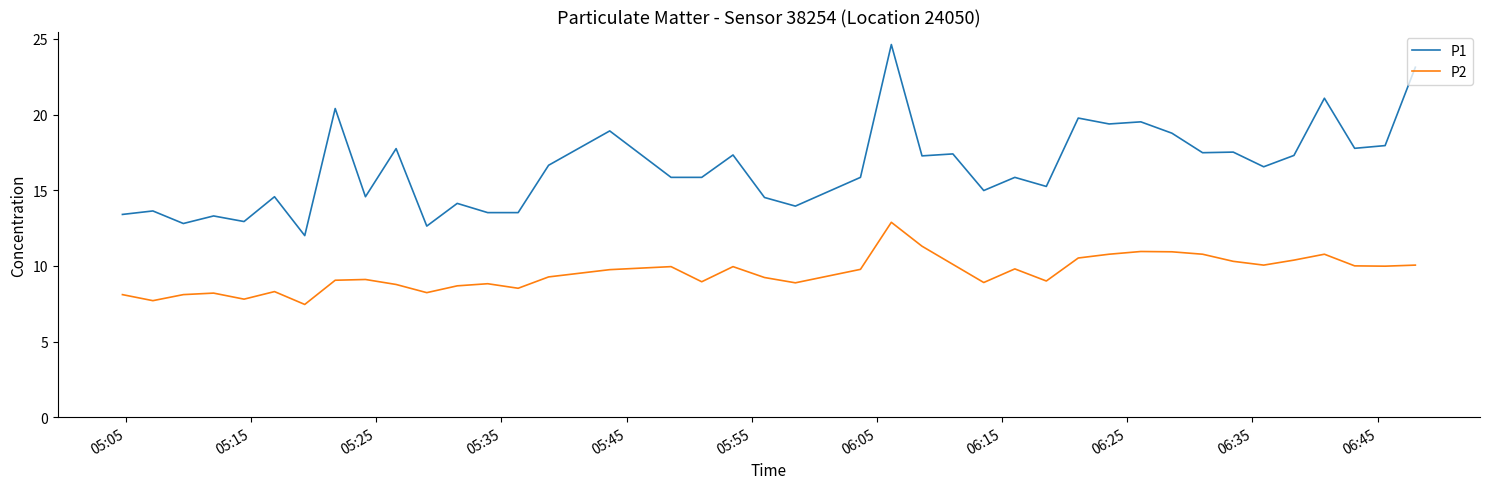

True or false: P1 and P2 intersect in this chart.

False